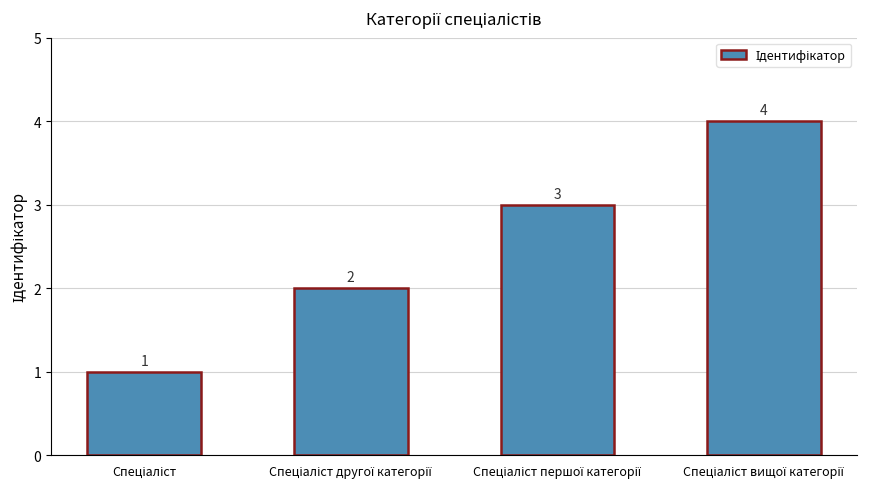

Reading left to right, what are all the values shown in this chart?

1	2	3	4